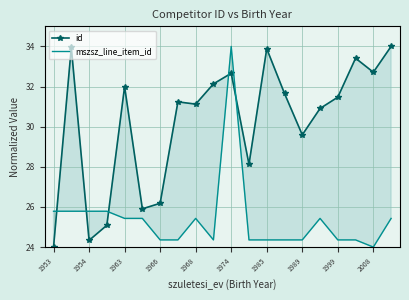

Which series has the largest total across all categories?

id